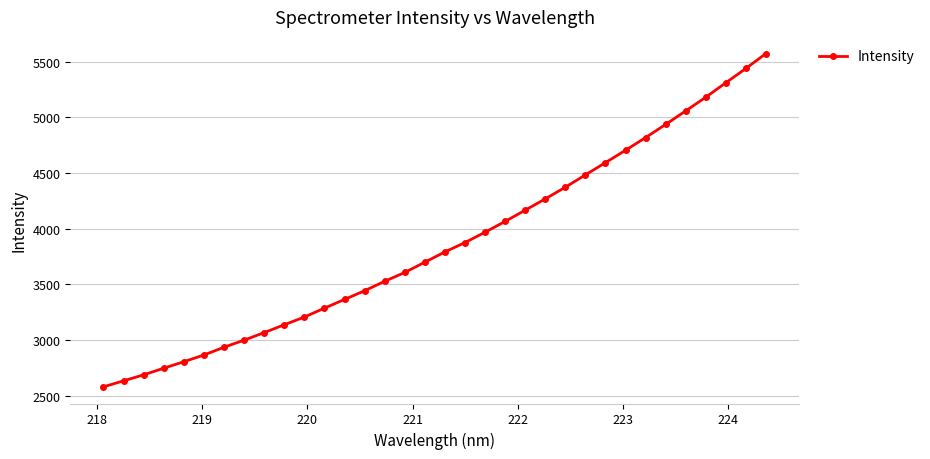

What is the difference between the maximum and second lowest values?

2939.1